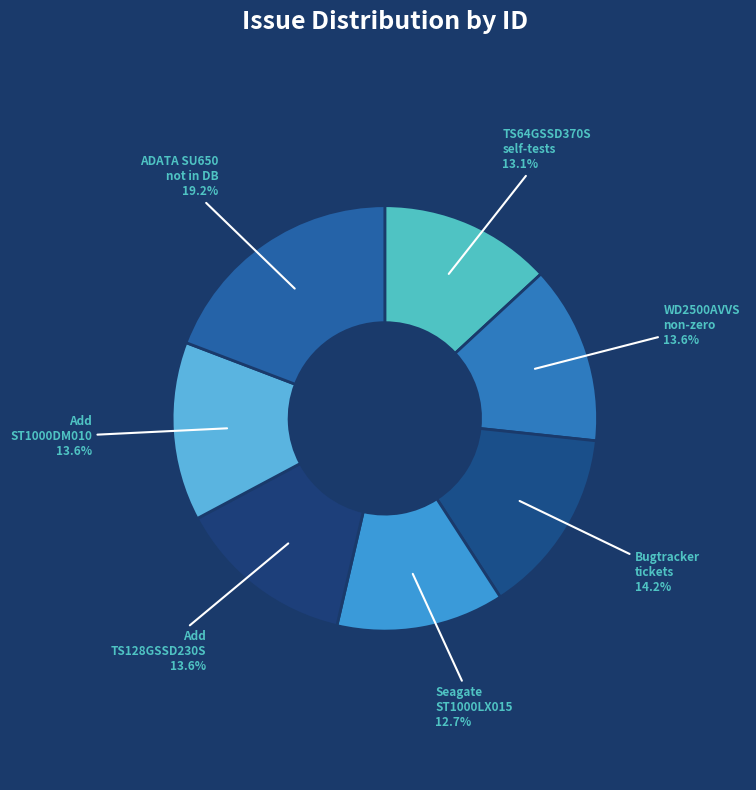

What is the largest slice in the pie chart?

ADATA SU650 not in smartctl database